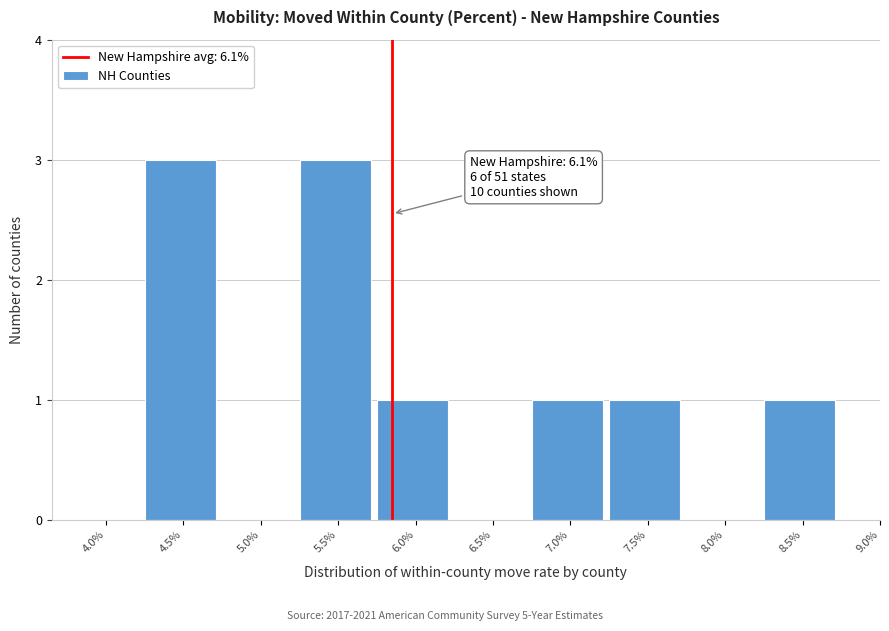

Reading left to right, list all the values displayed in this chart.

4.0%=0	4.5%=3	5.0%=0	5.5%=3	6.0%=1	6.5%=0	7.0%=1	7.5%=1	8.0%=0	8.5%=1